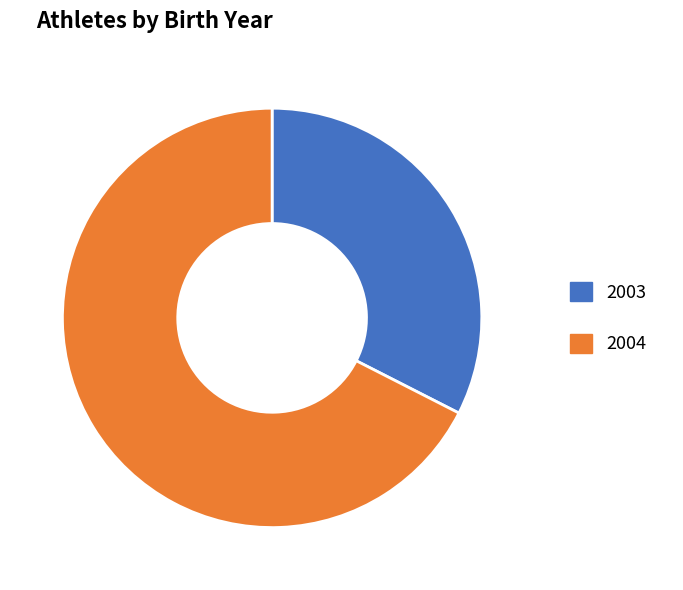

Approximately how many times larger is the value at 2004 compared to 2003?

2.1